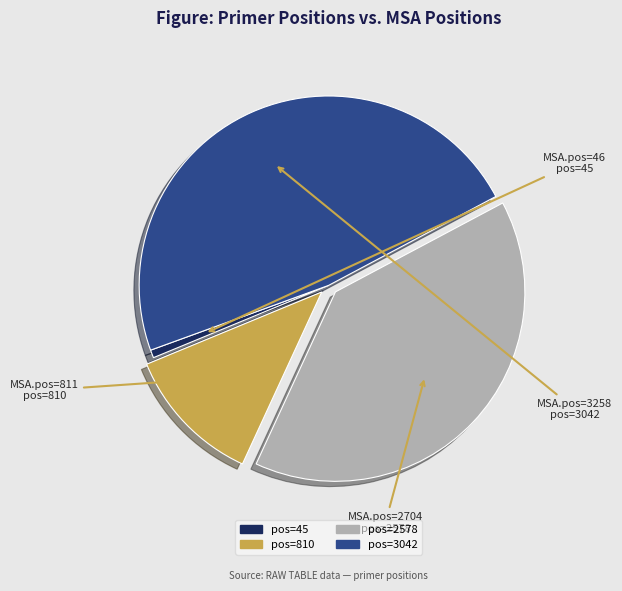

How many slices are in this pie chart?

4